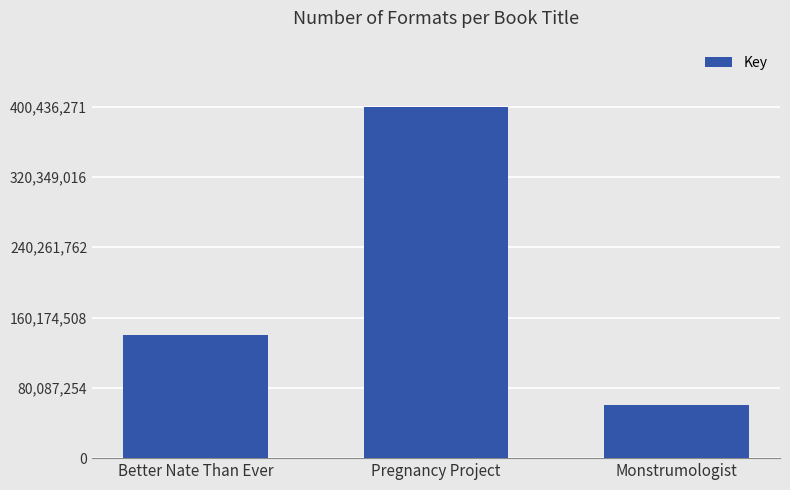

What is the difference between the values at Monstrumologist and Pregnancy Project?

339766997